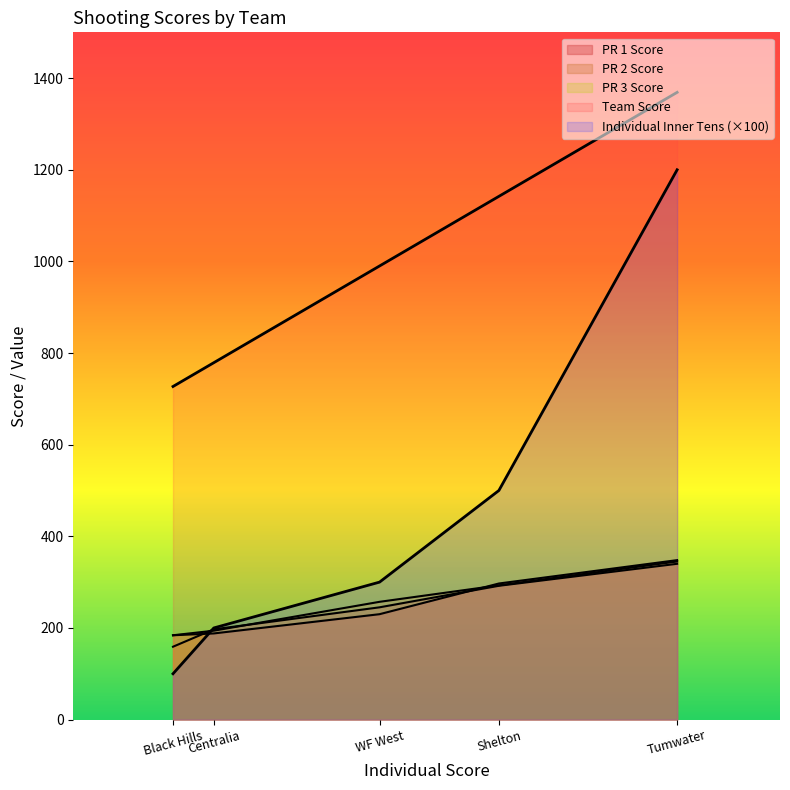

How many values in the PR 1 Score series are below 230?

2